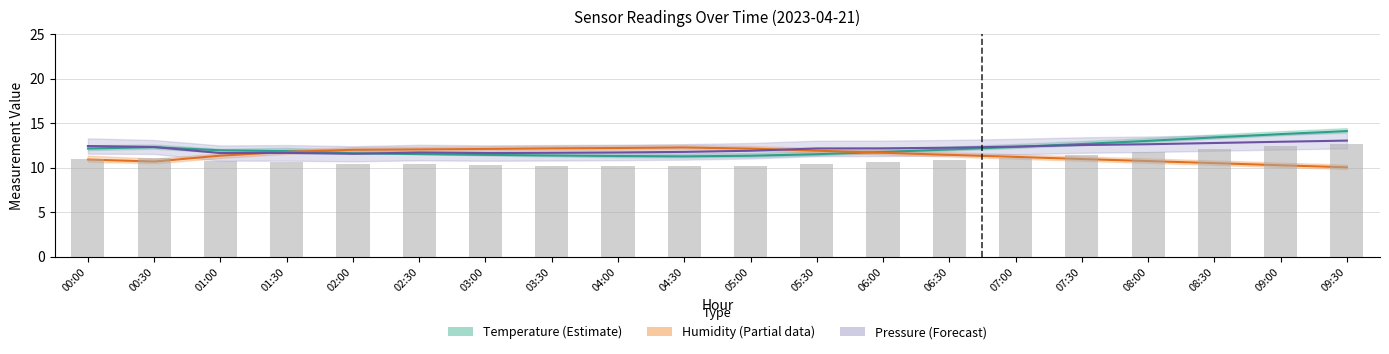

What is the label of the 7th bar from the right?

06:30